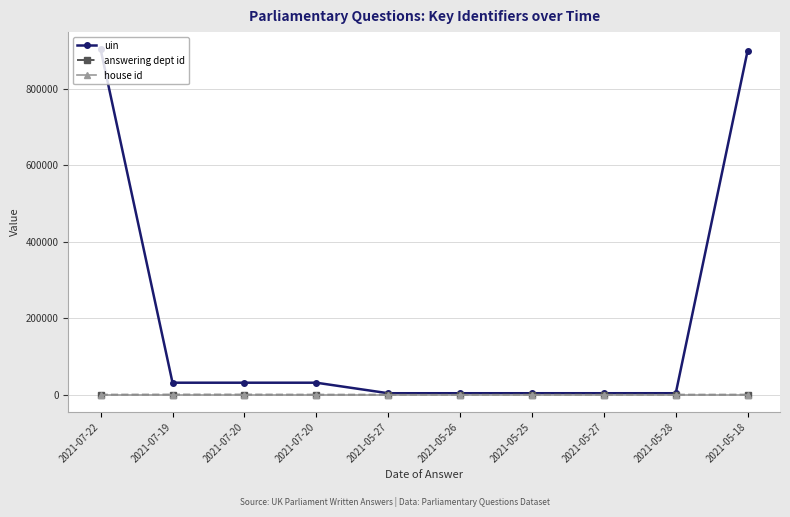

How many data points in answering dept id are less than 54?

5